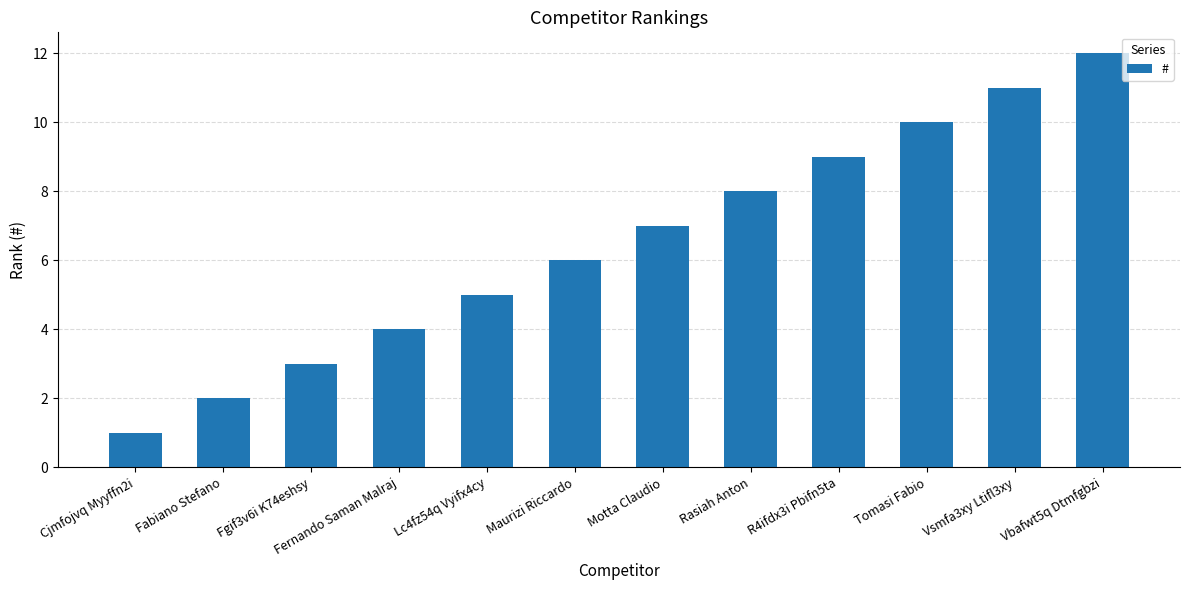

Which label corresponds to the largest value in the chart?

Vbafwt5q Dtmfgbzi